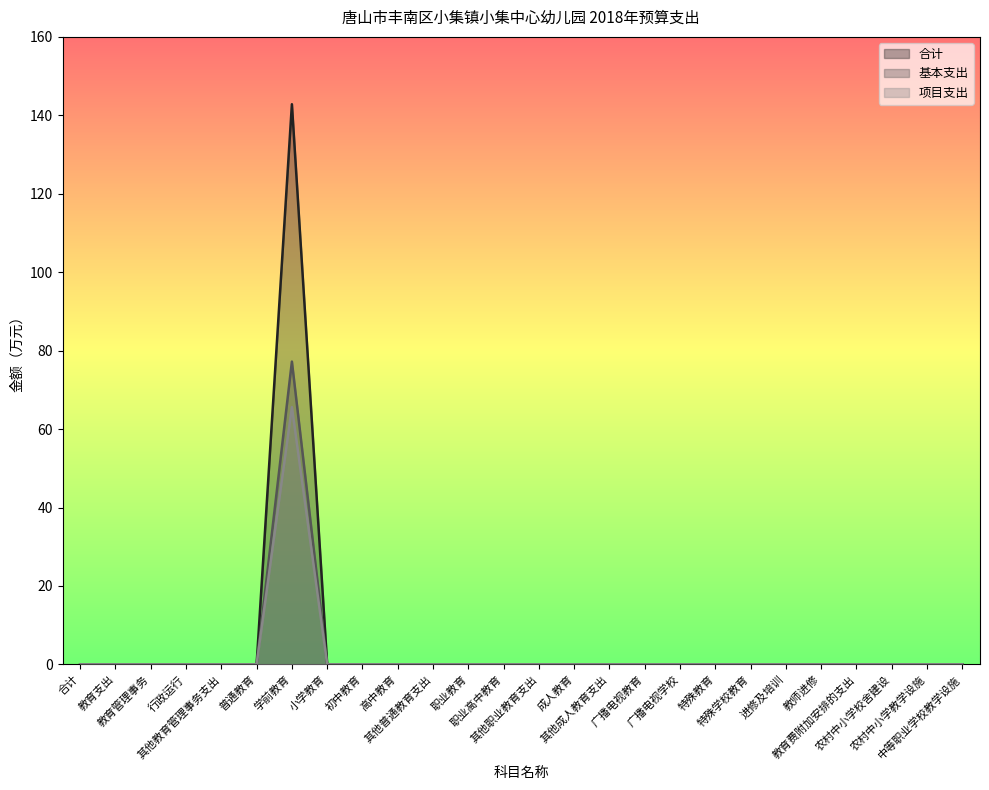

True or false: 项目支出 has more than 1 points higher than both neighbors.

False